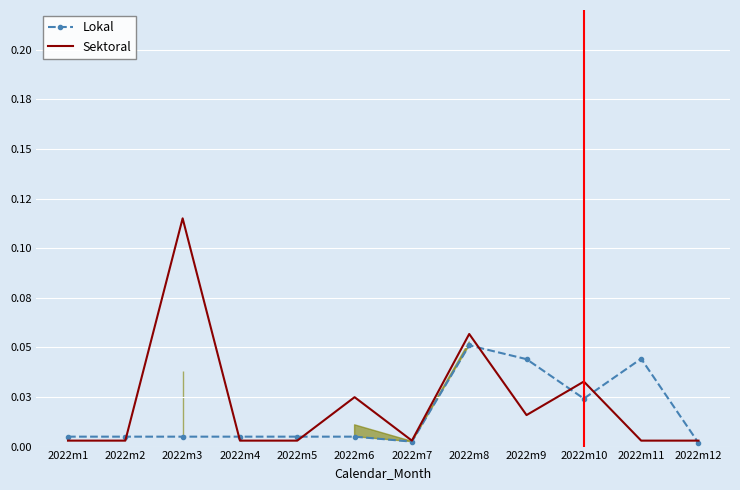

Which series has the widest spread of values?

Sektoral